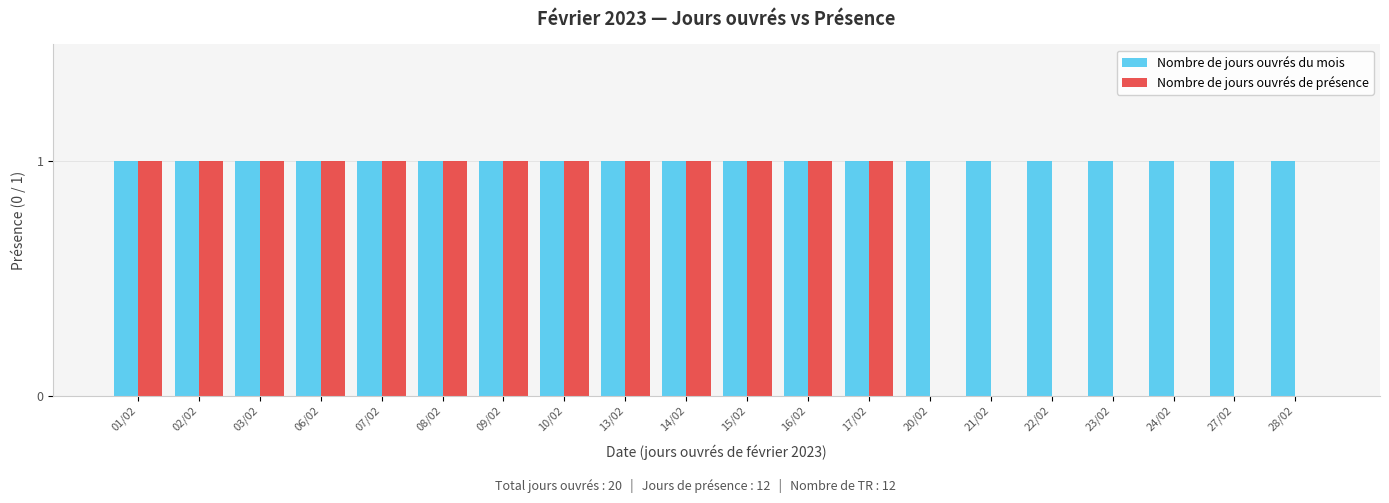

Which series has the largest total across all categories?

Nombre de jours ouvrés du mois